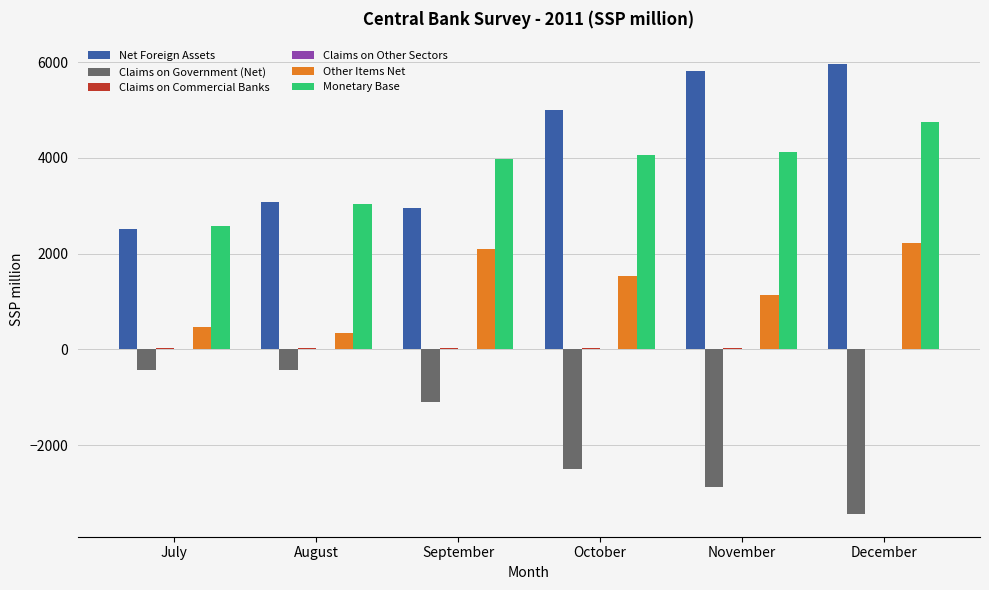

How many series are shown in this chart?

6